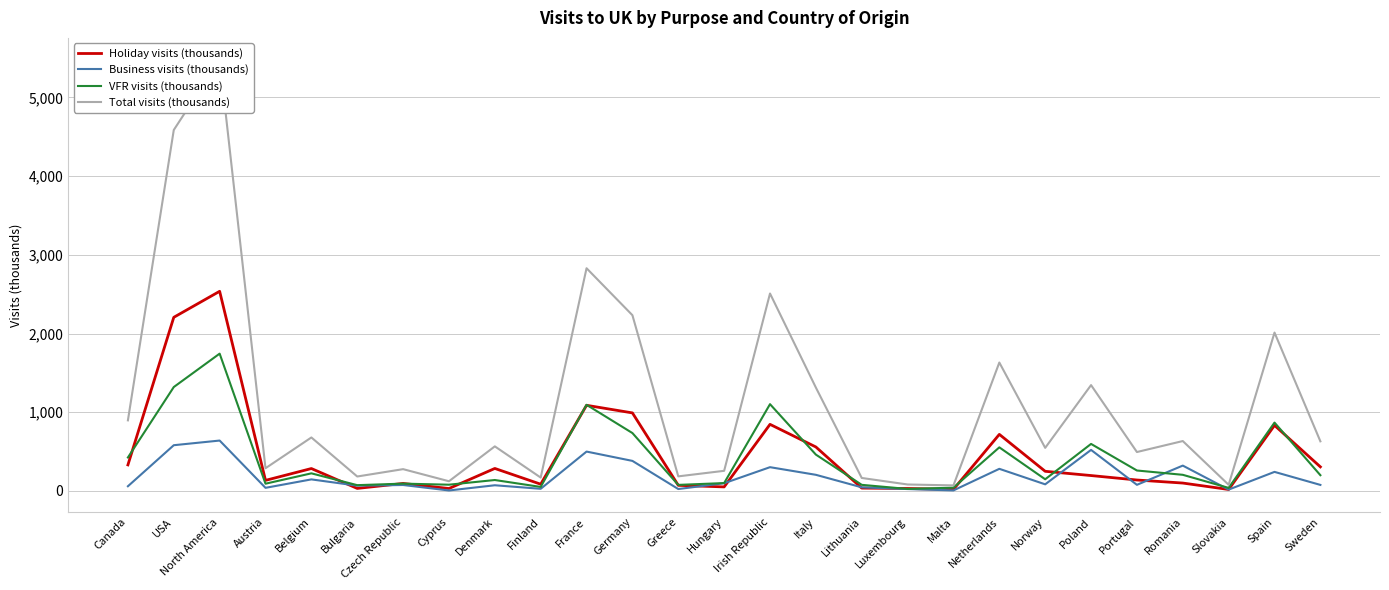

List the labels in order of VFR visits (thousands) value, largest first.

North America, USA, Irish Republic, France, Spain, Germany, Poland, Netherlands, Italy, Canada, Portugal, Belgium, Romania, Sweden, Norway, Denmark, Hungary, Czech Republic, Austria, Cyprus, Lithuania, Greece, Bulgaria, Finland, Malta, Slovakia, Luxembourg